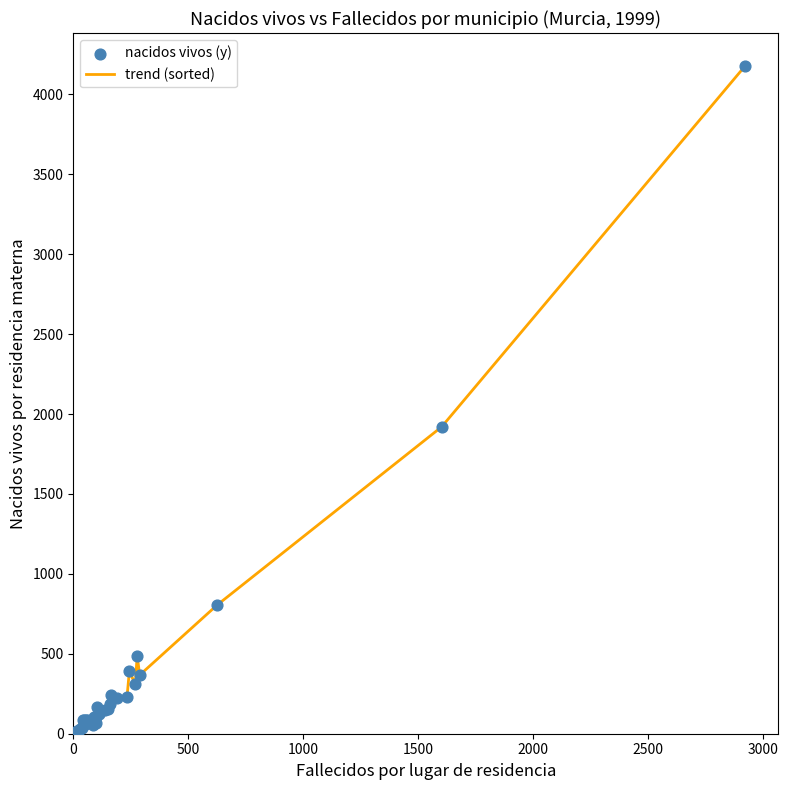

What is the maximum value shown in the chart?

4175